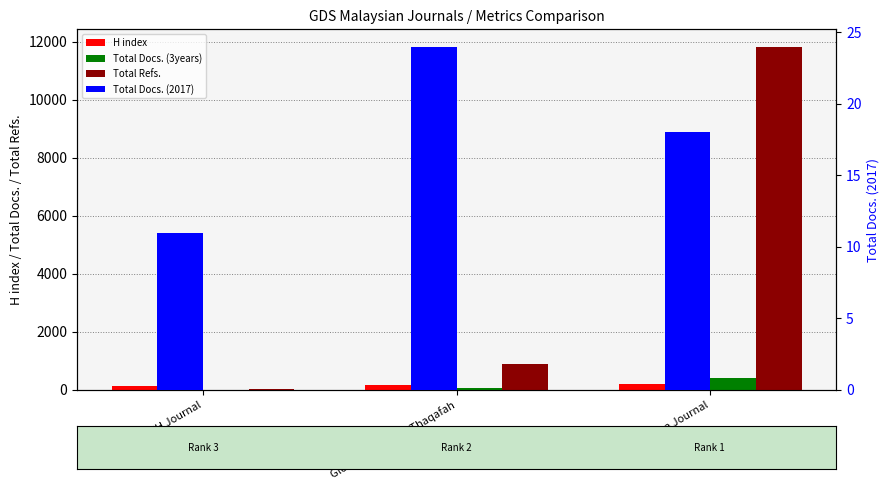

Between SEARCH Journal and Pertanika Journal, which series saw the biggest shift?

Total Refs.